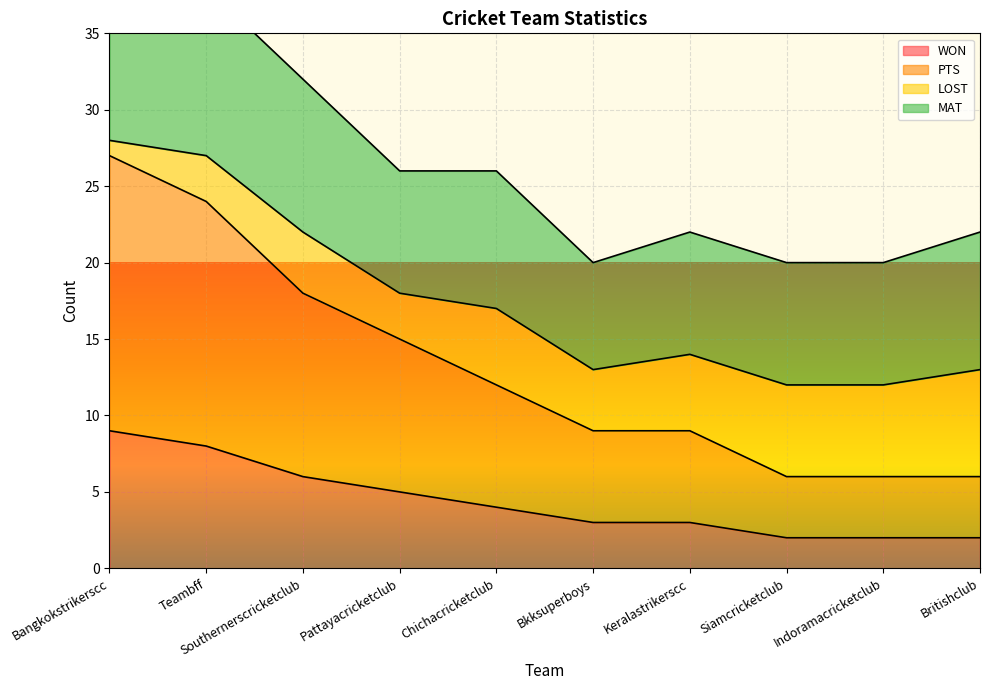

Which series has the largest range (max minus min)?

PTS